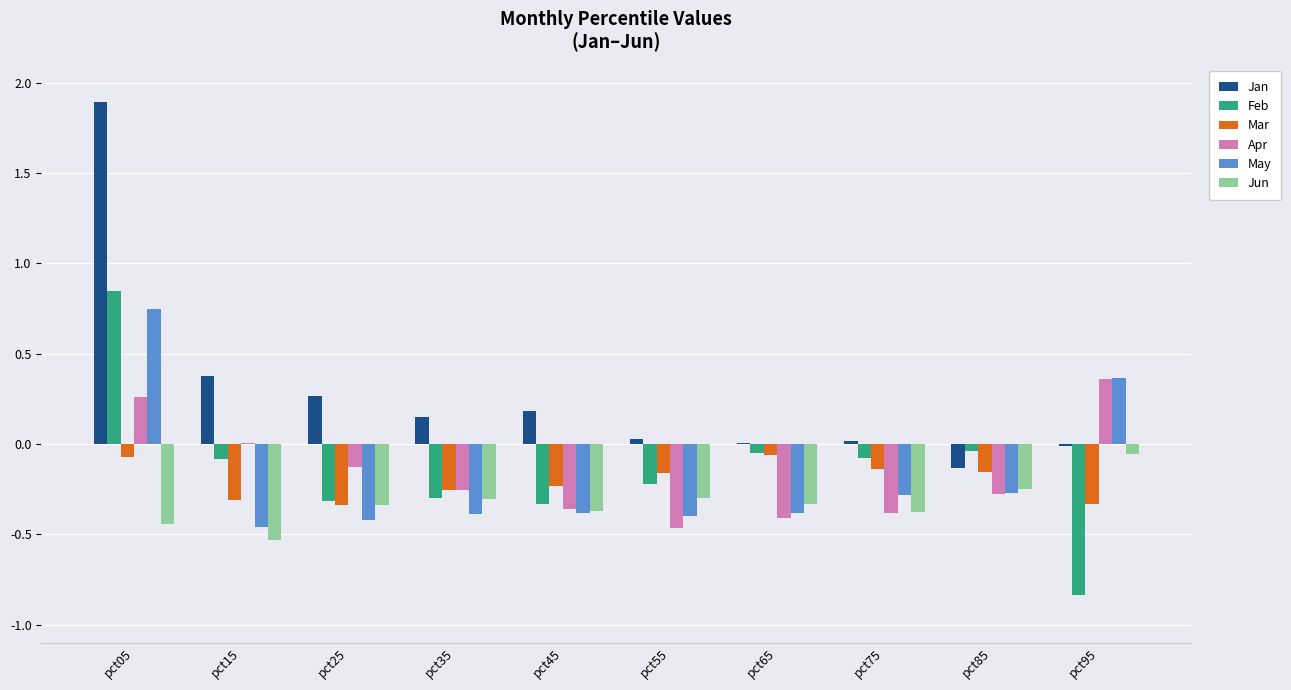

What is the maximum value shown in the chart?

1.9